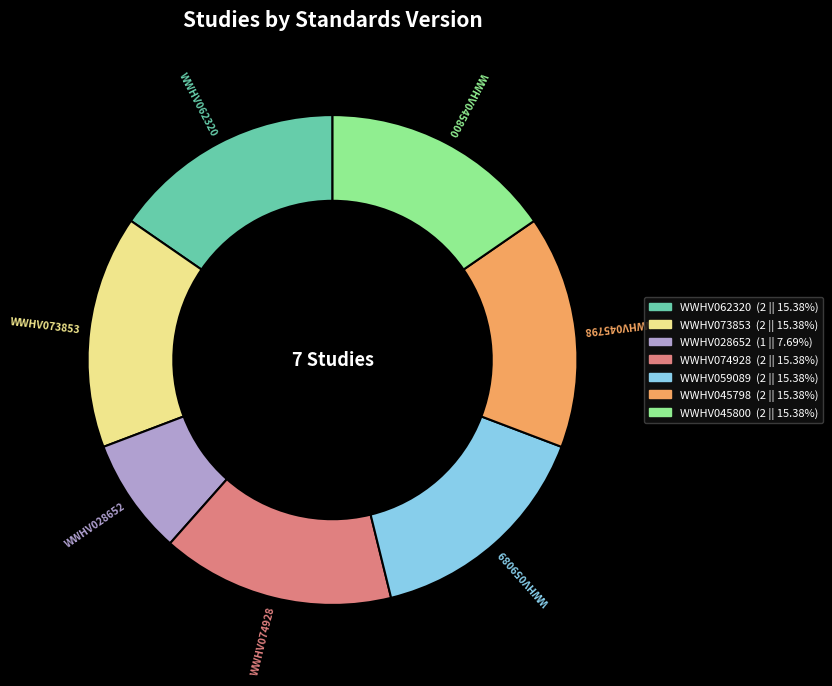

Between WWHV028652 and WWHV059089, which is larger?

WWHV059089